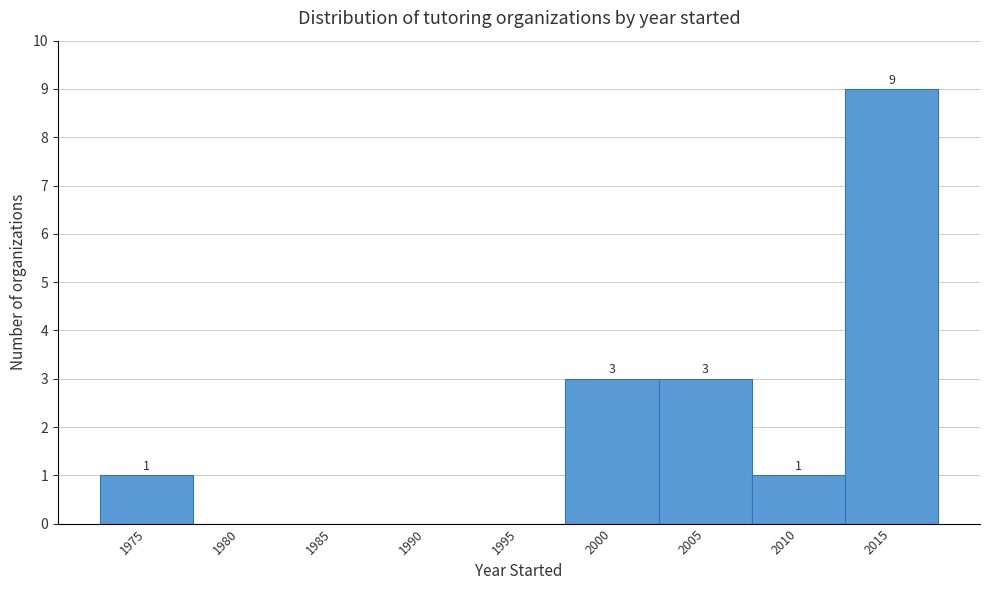

Reading left to right, extract all data points from this chart.

1975=1	1980=0	1985=0	1990=0	1995=0	2000=3	2005=3	2010=1	2015=9